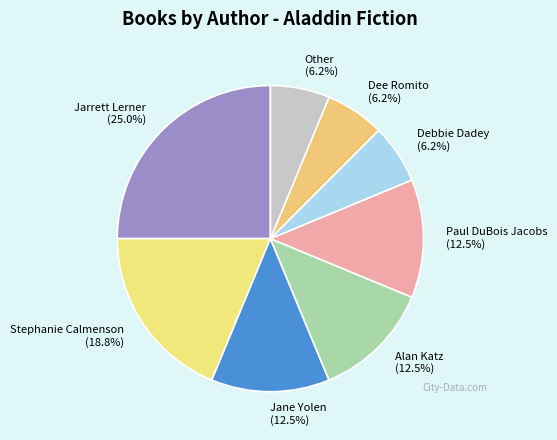

Is there any slice that represents more than half of the pie?

No